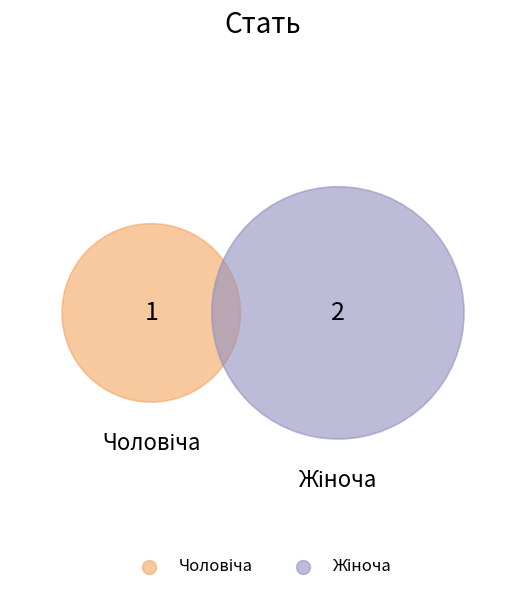

The Чоловіча slice represents 33% of the pie. True or false?

True